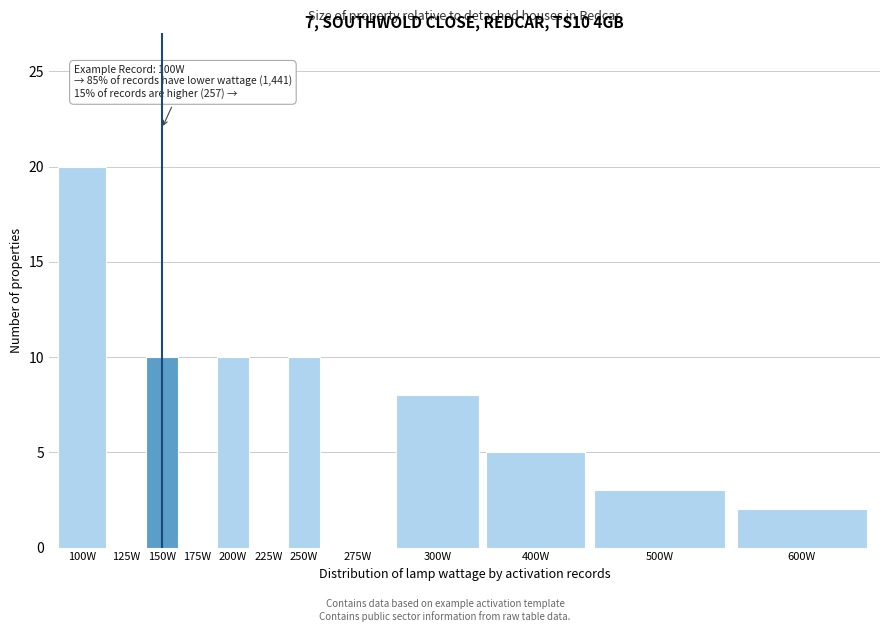

Reading left to right, list all the values displayed in this chart.

100W=20	125W=0	150W=10	175W=0	200W=10	225W=0	250W=10	275W=0	300W=8	400W=5	500W=3	600W=2